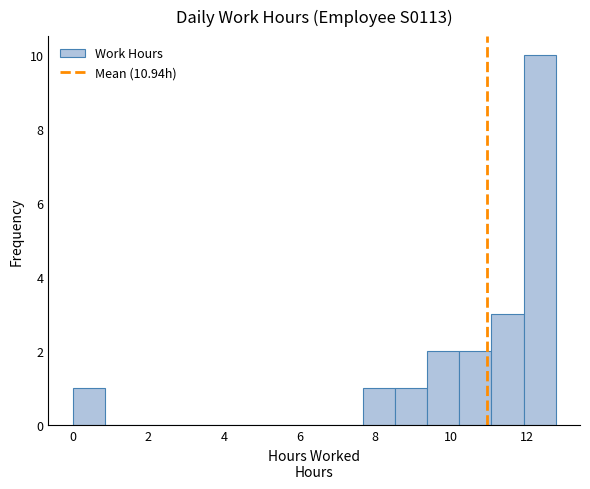

Over which range of the x-axis is the bar tallest?

12.0 to 12.8